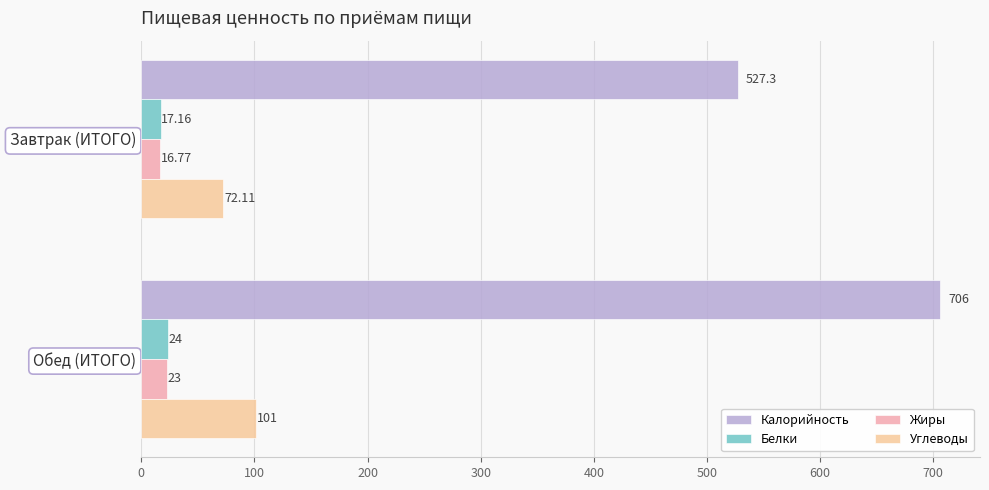

What are all the series names shown in the legend?

Калорийность, Белки, Жиры, Углеводы